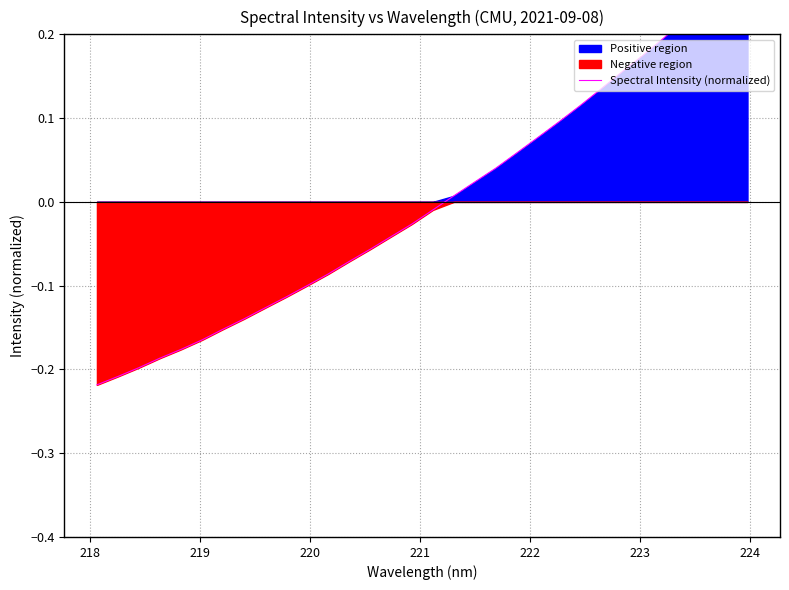

What is the value of the 5th point from the left?

-0.2